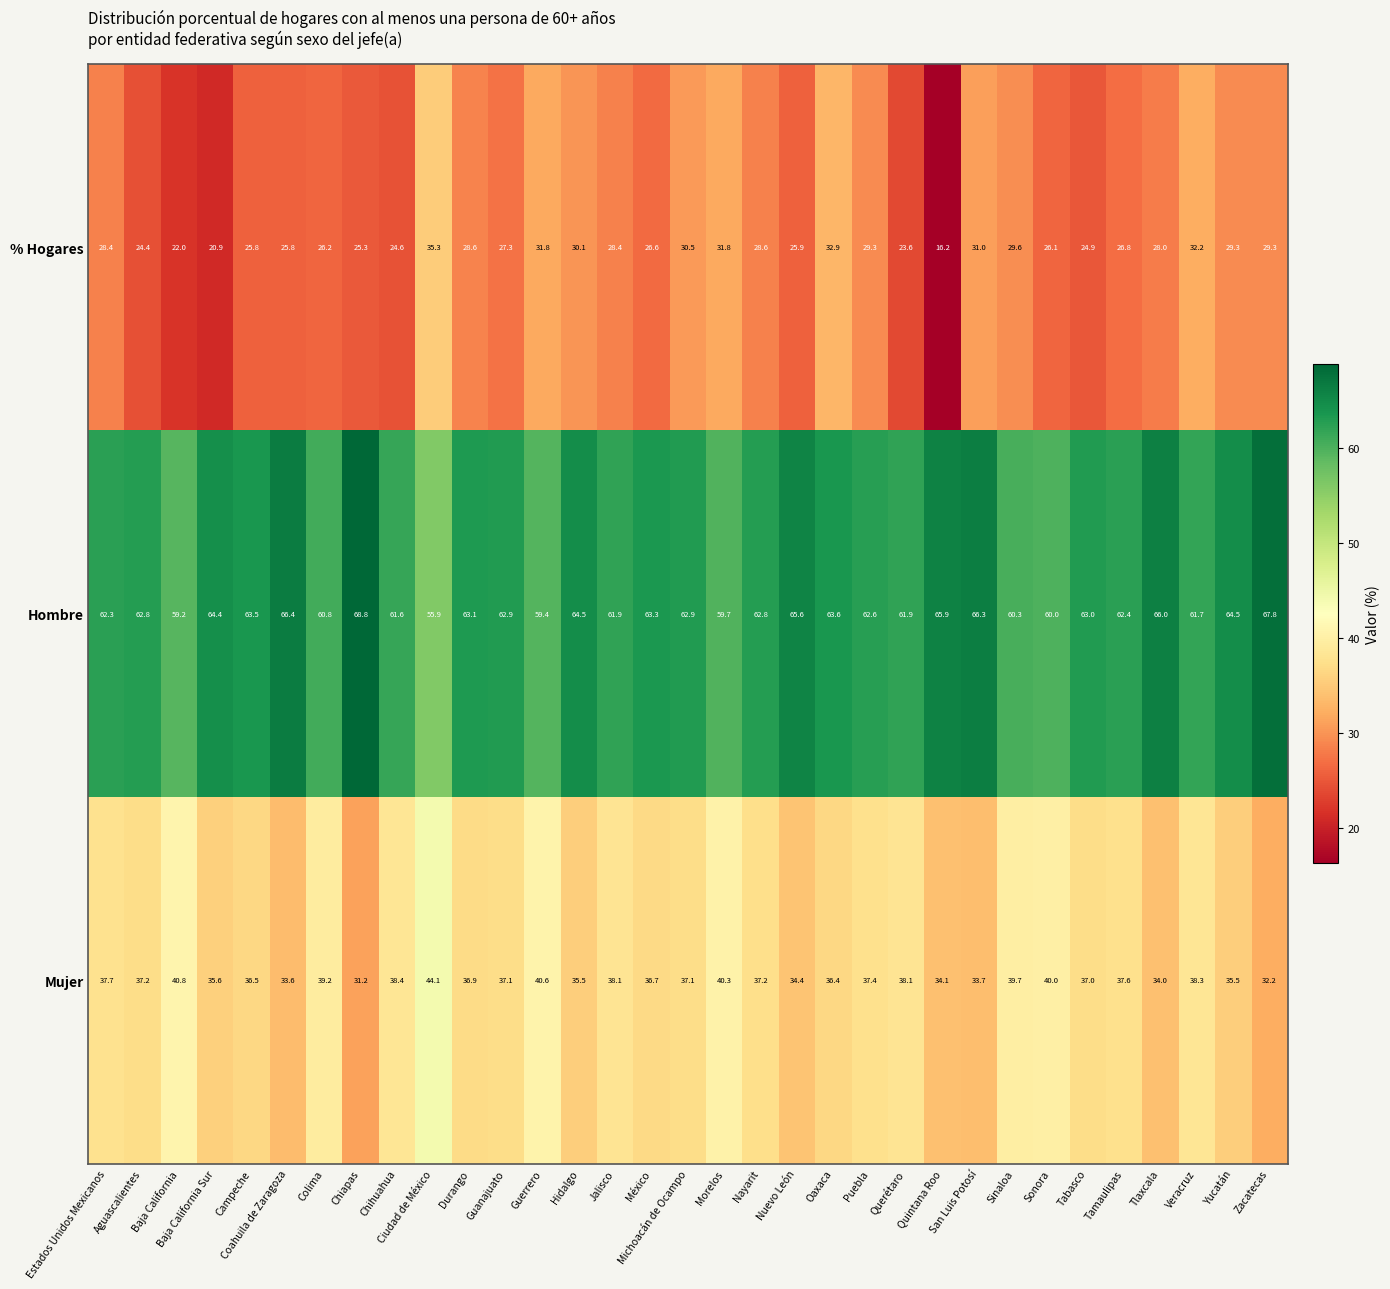

What is the difference between the highest and lowest values at Nayarit?

34.2